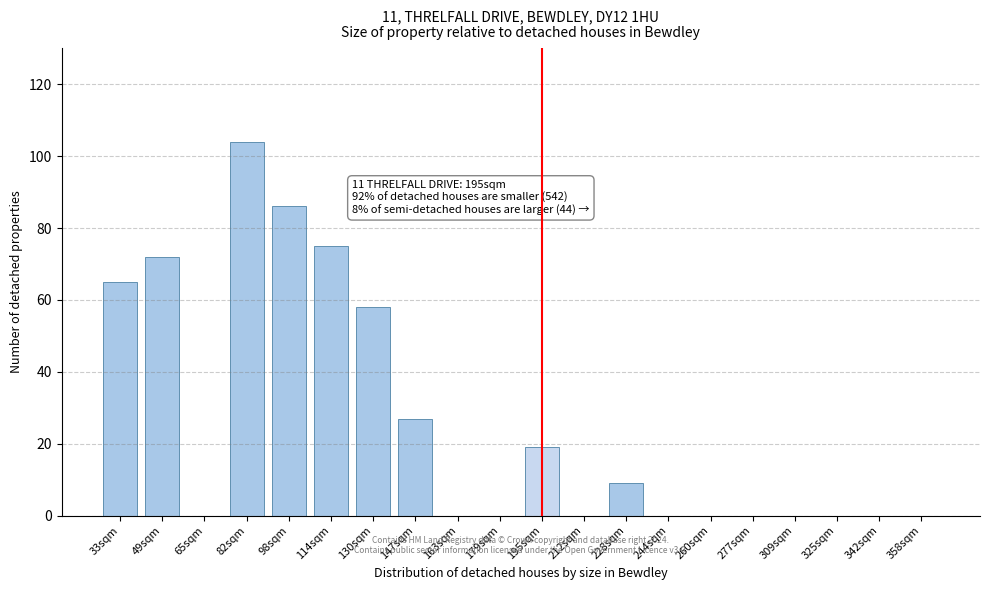

Reading right to left, transcribe all the data shown in this chart.

358sqm=0	342sqm=0	325sqm=0	309sqm=0	277sqm=0	260sqm=0	244sqm=0	228sqm=9	212sqm=0	195sqm=19	179sqm=0	163sqm=0	147sqm=27	130sqm=58	114sqm=75	98sqm=86	82sqm=104	65sqm=0	49sqm=72	33sqm=65